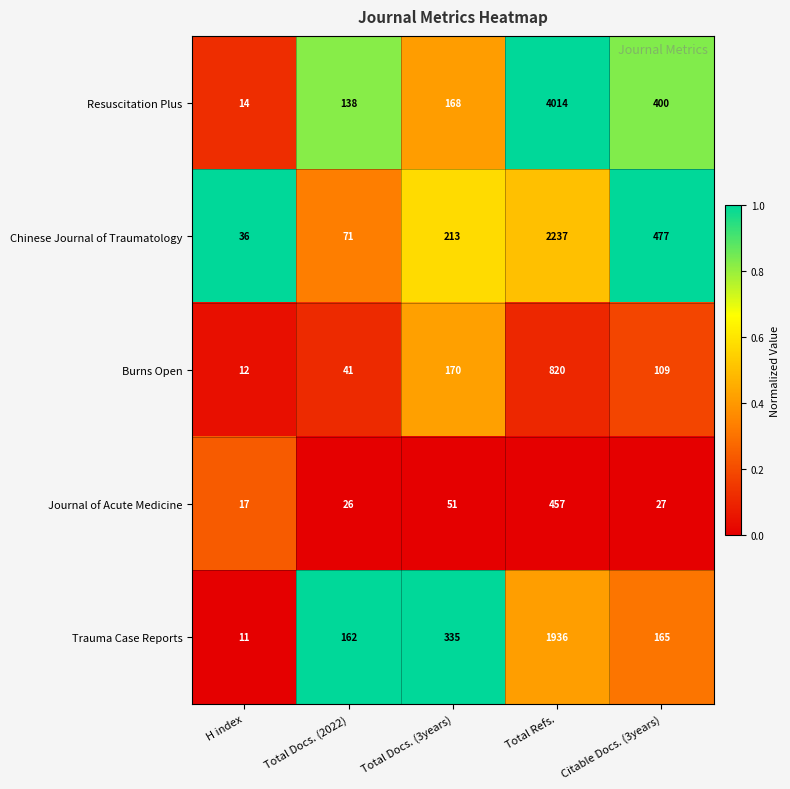

Is it true that Burns Open equals 208 at Total Refs.?

False